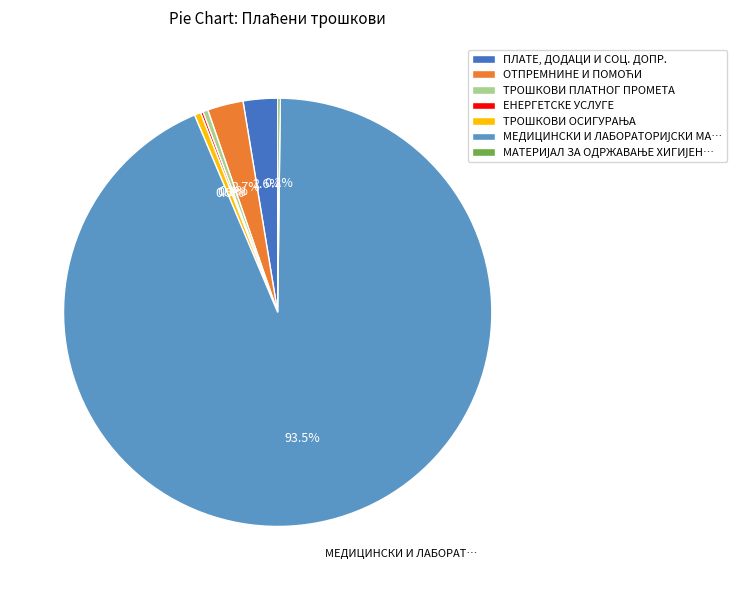

What percentage is NOT represented by ПЛАТЕ, ДОДАЦИ И СОЦ. ДОПР.?

97.4%